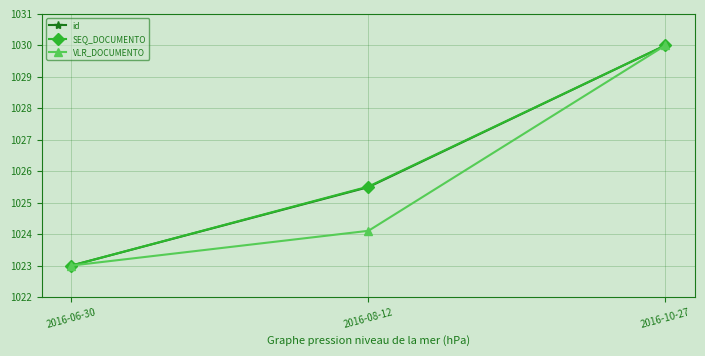

What is the label of the 3rd point from the left?

2016-10-27